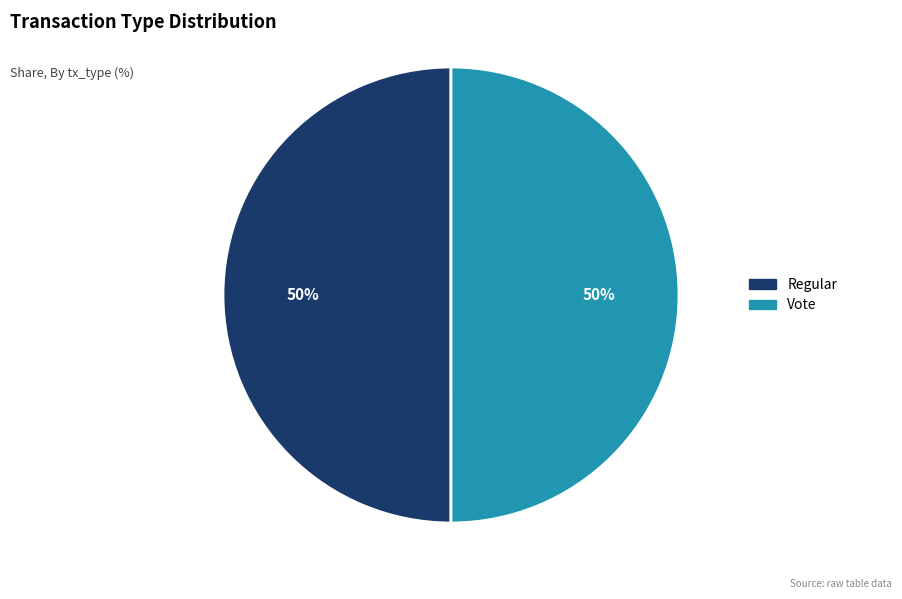

The Regular slice represents 61% of the pie. True or false?

False